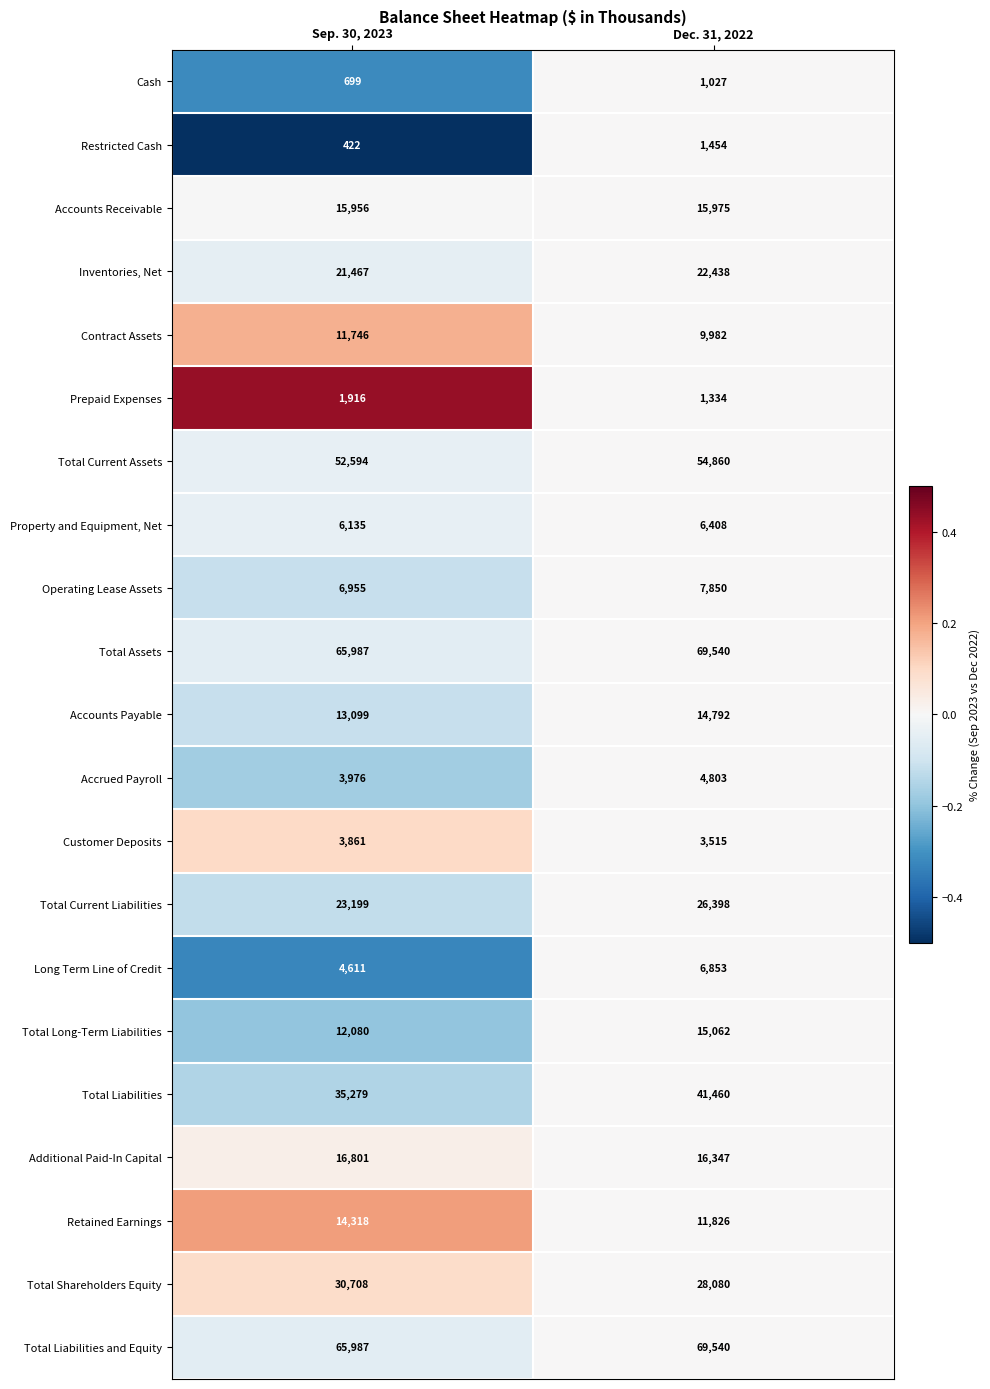

What is the average value of the Restricted Cash series?

938